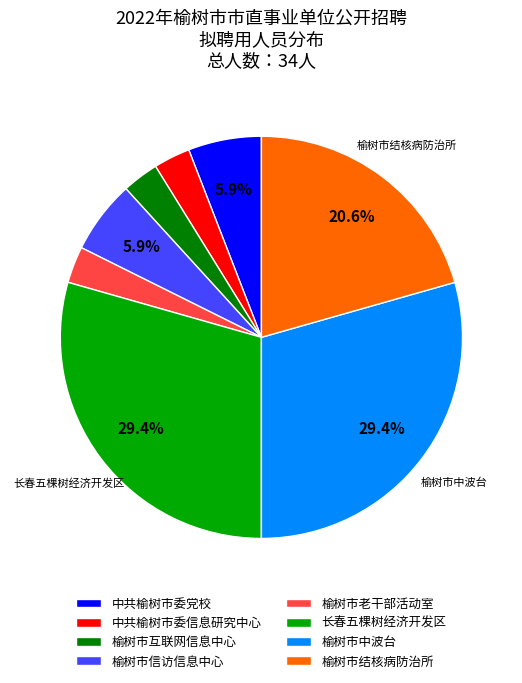

How many segments does this pie chart have?

8